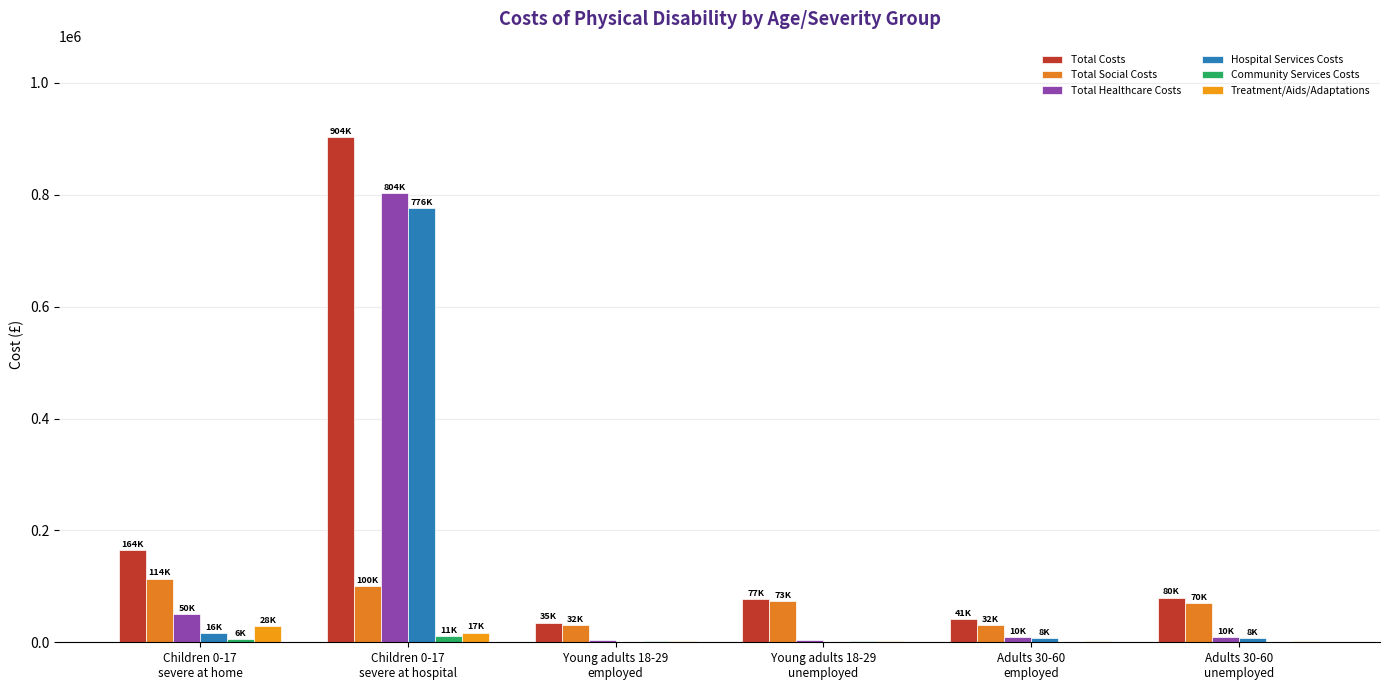

Between Children 0-17
severe at home and Young adults 18-29
unemployed, which series saw the biggest shift?

Total Costs